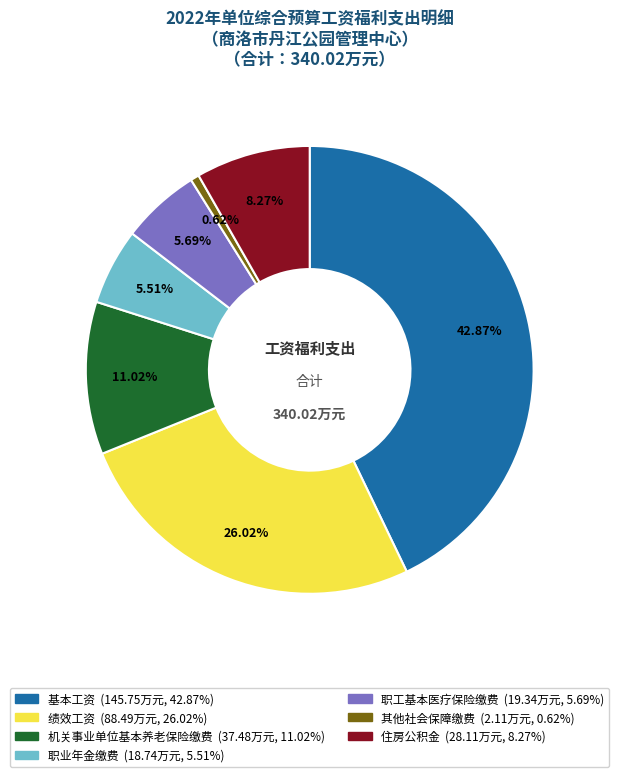

The 职工基本医疗保险缴费 slice represents 1% of the pie. True or false?

False